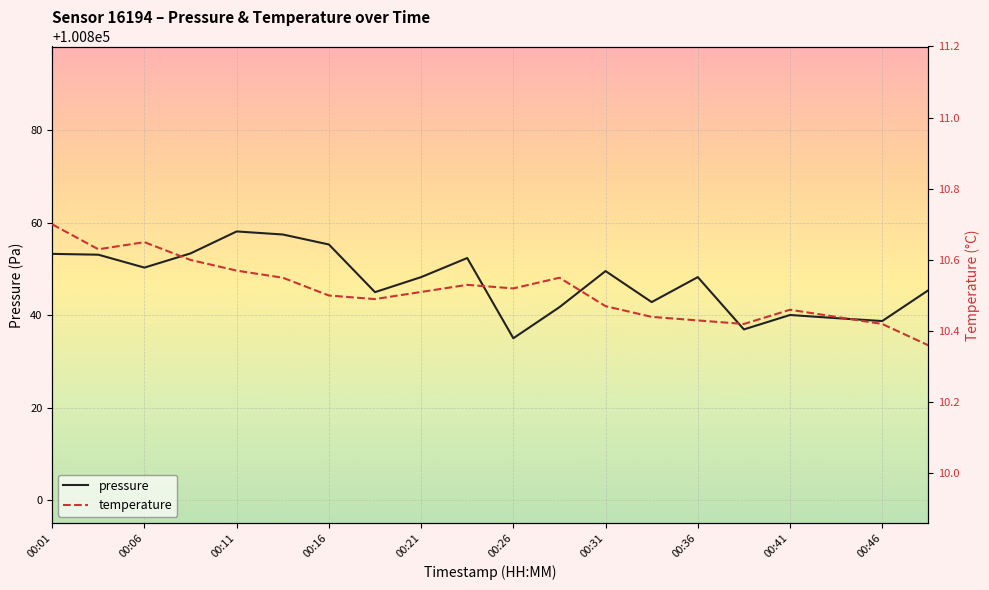

The value of pressure at 00:46 is 100838.8. True or false?

True